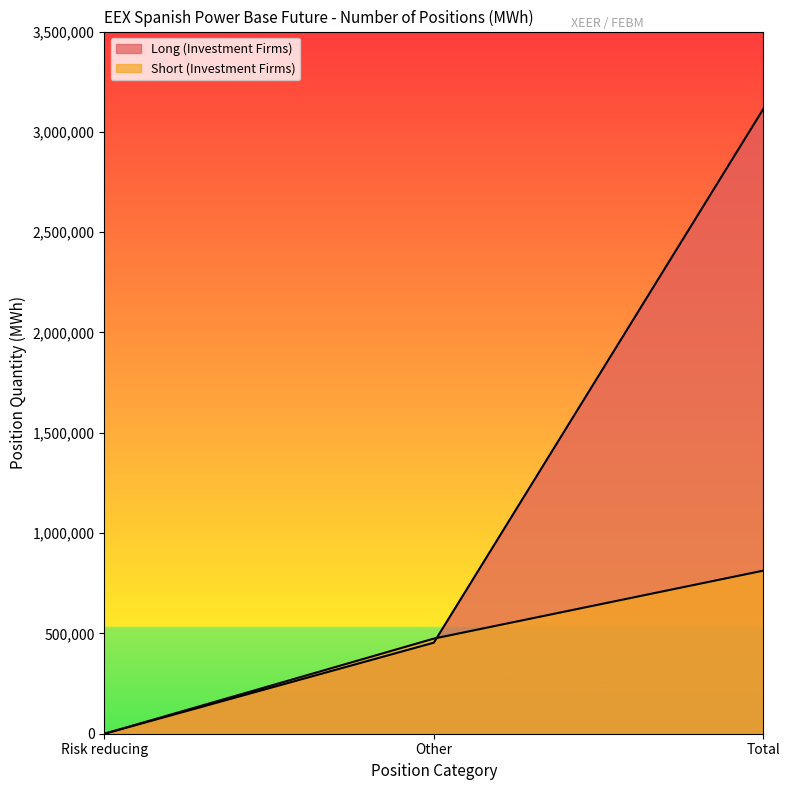

What are all the series names shown in the legend?

Long (Investment Firms), Short (Investment Firms)